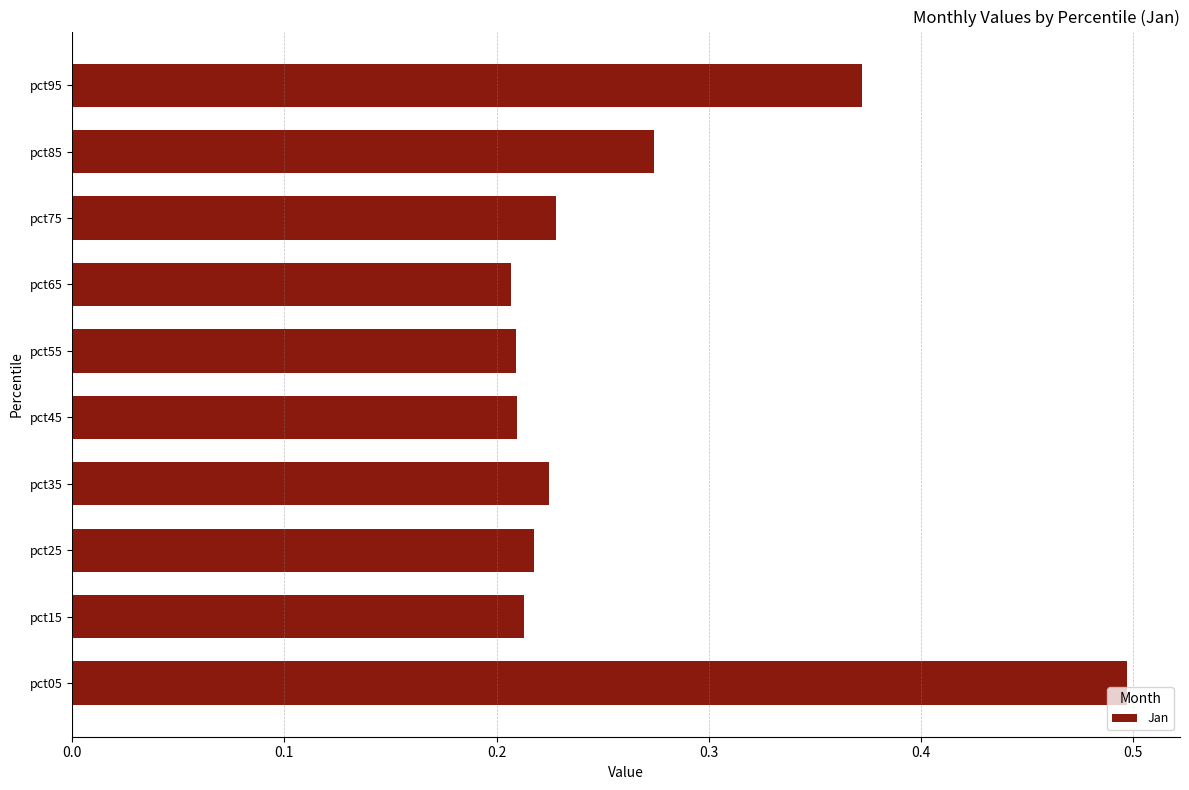

The chart shows a value of 0.3 at pct45. True or false?

False